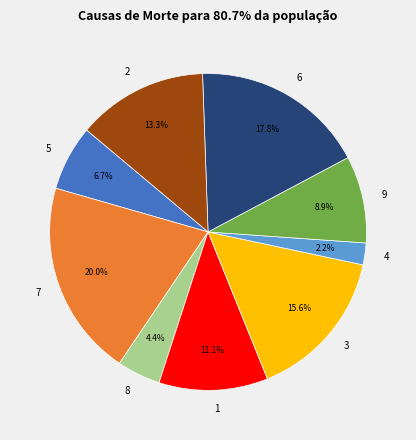

The 7 slice represents 7% of the pie. True or false?

False